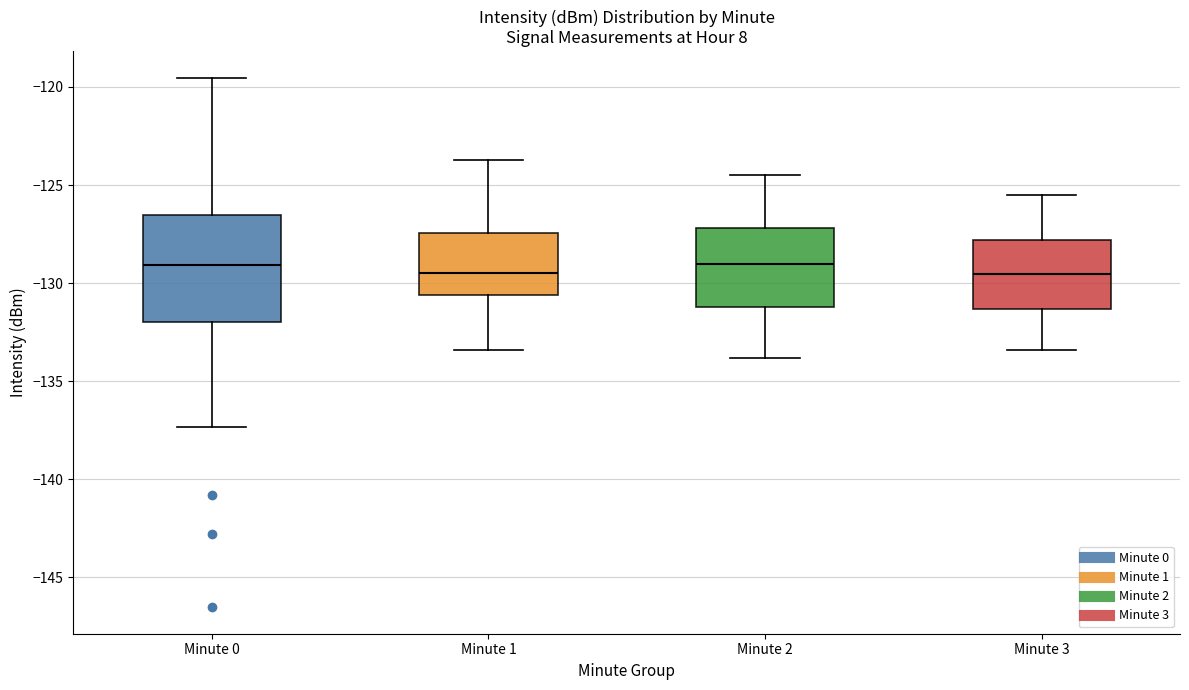

Reading left to right, read every box against the y-axis: the position of its median line, the range the box covers, and the ends of its whiskers. The values are not printed on the chart, so give them approximately, as read against the axis.

Minute 0: median -129.0, box -132.0 to -126.5, whiskers -137.5 to -119.5
Minute 1: median -129.5, box -130.5 to -127.5, whiskers -133.5 to -123.5
Minute 2: median -129.0, box -131.0 to -127.0, whiskers -134.0 to -124.5
Minute 3: median -129.5, box -131.5 to -128.0, whiskers -133.5 to -125.5